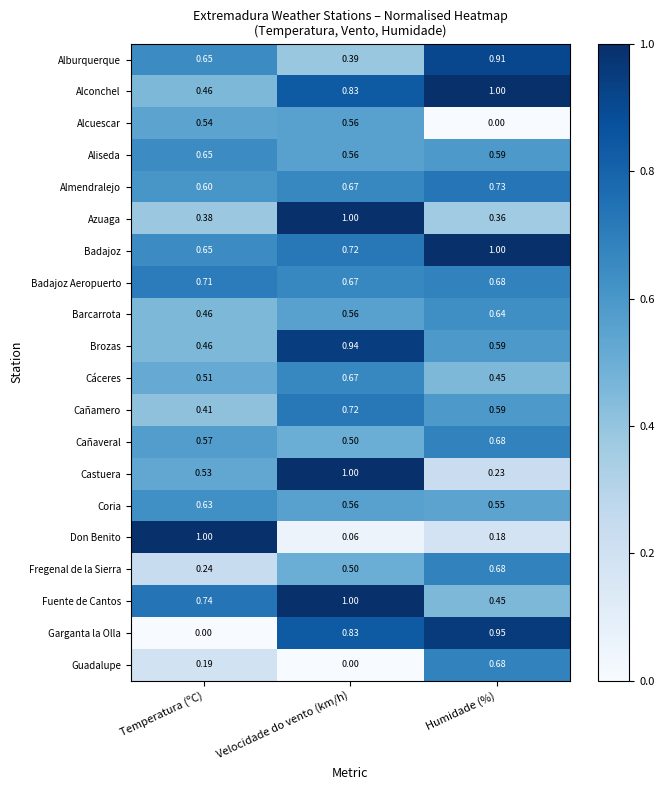

How many series are shown in this chart?

20